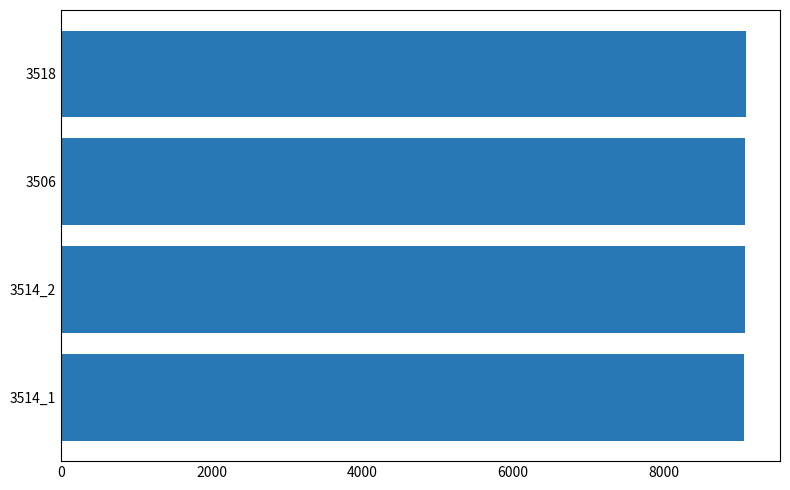

What is the sum of the values at 3506 and 3514_2?

18159